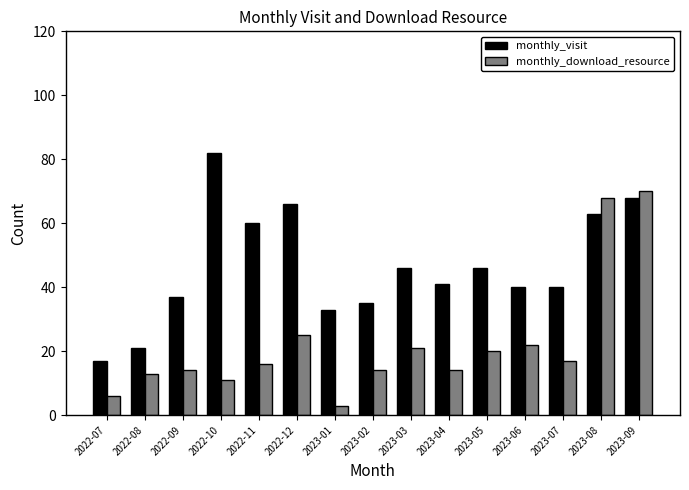

What are all the series names shown in the legend?

monthly_visit, monthly_download_resource